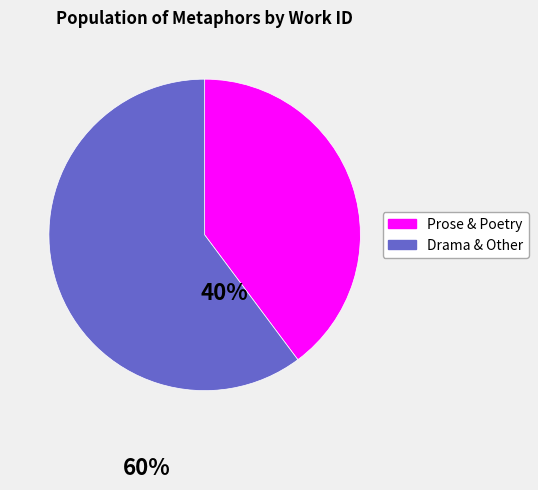

How many slices are in this pie chart?

2